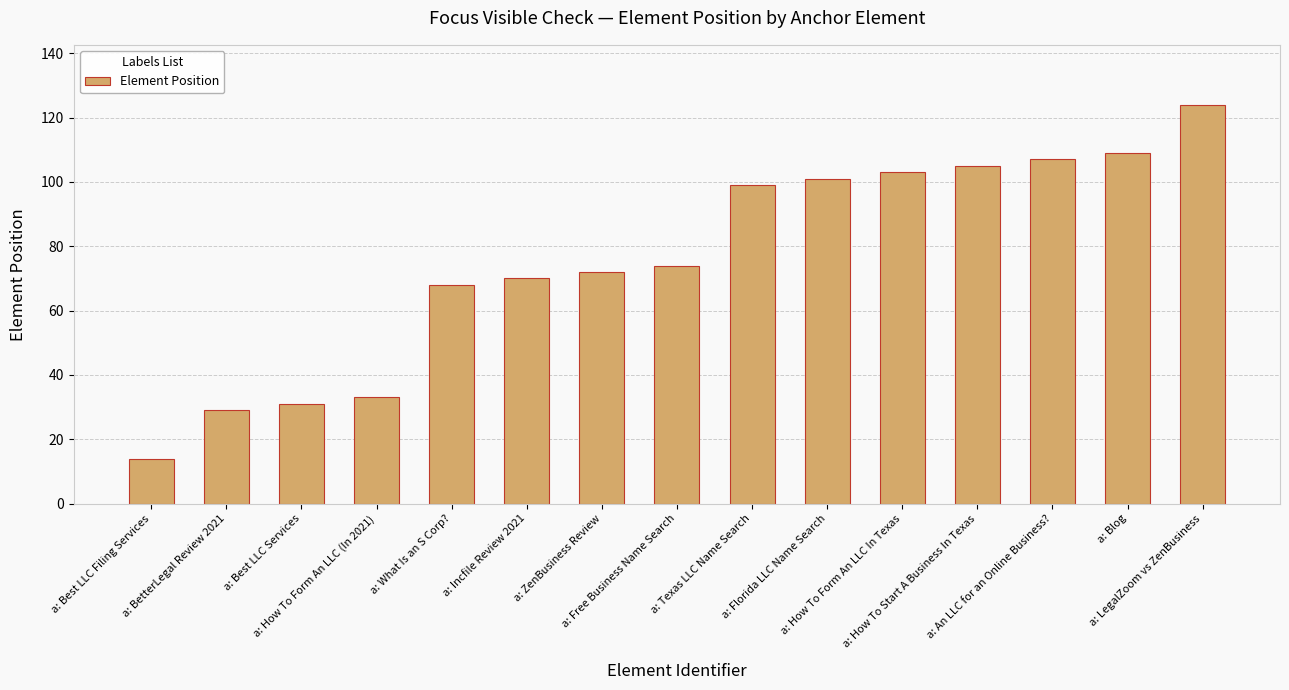

Reading right to left, what are all the values shown in this chart?

a: LegalZoom vs ZenBusiness=124	a: Blog=109	a: An LLC for an Online Business?=107	a: How To Start A Business In Texas=105	a: How To Form An LLC In Texas=103	a: Florida LLC Name Search=101	a: Texas LLC Name Search=99	a: Free Business Name Search=74	a: ZenBusiness Review=72	a: Incfile Review 2021=70	a: What Is an S Corp?=68	a: How To Form An LLC (In 2021)=33	a: Best LLC Services=31	a: BetterLegal Review 2021=29	a: Best LLC Filing Services=14